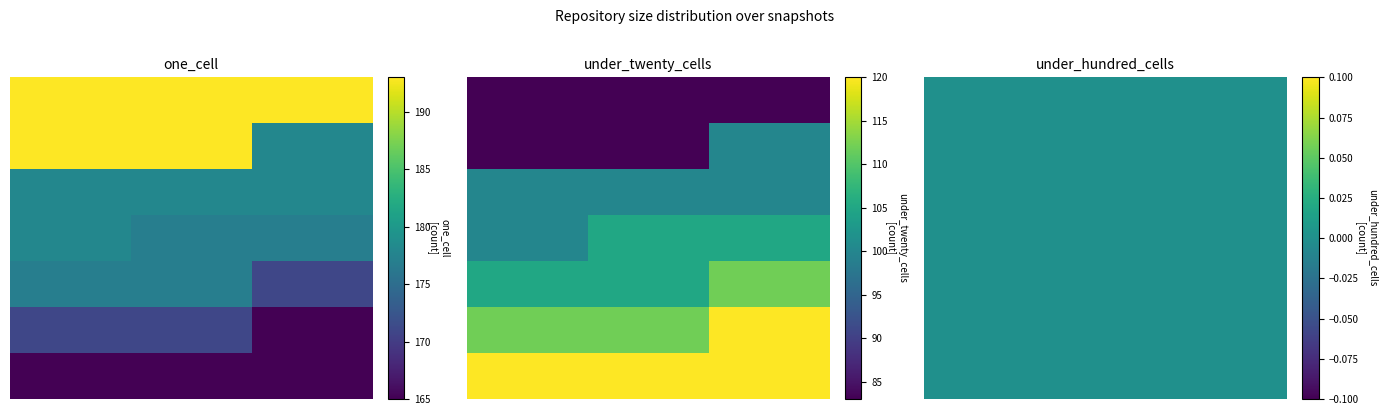

Which series has the largest total across all categories?

one_cell